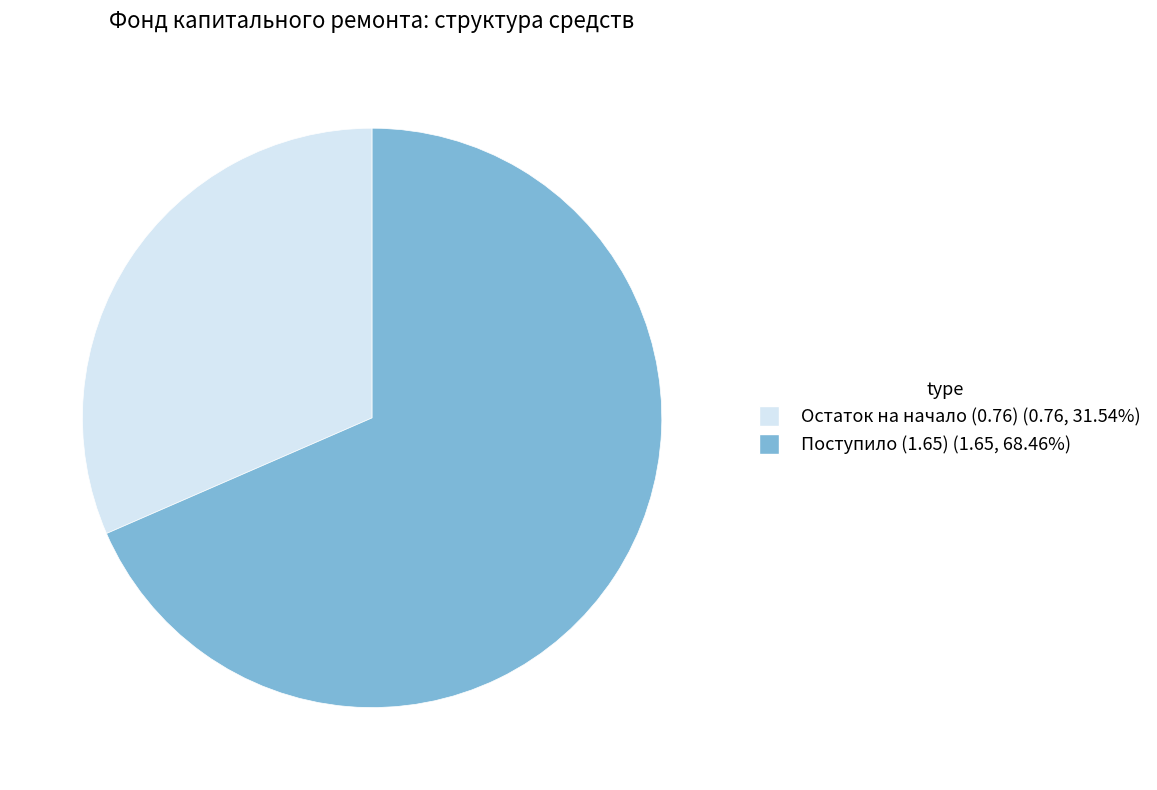

Is there a majority slice in this chart?

Yes